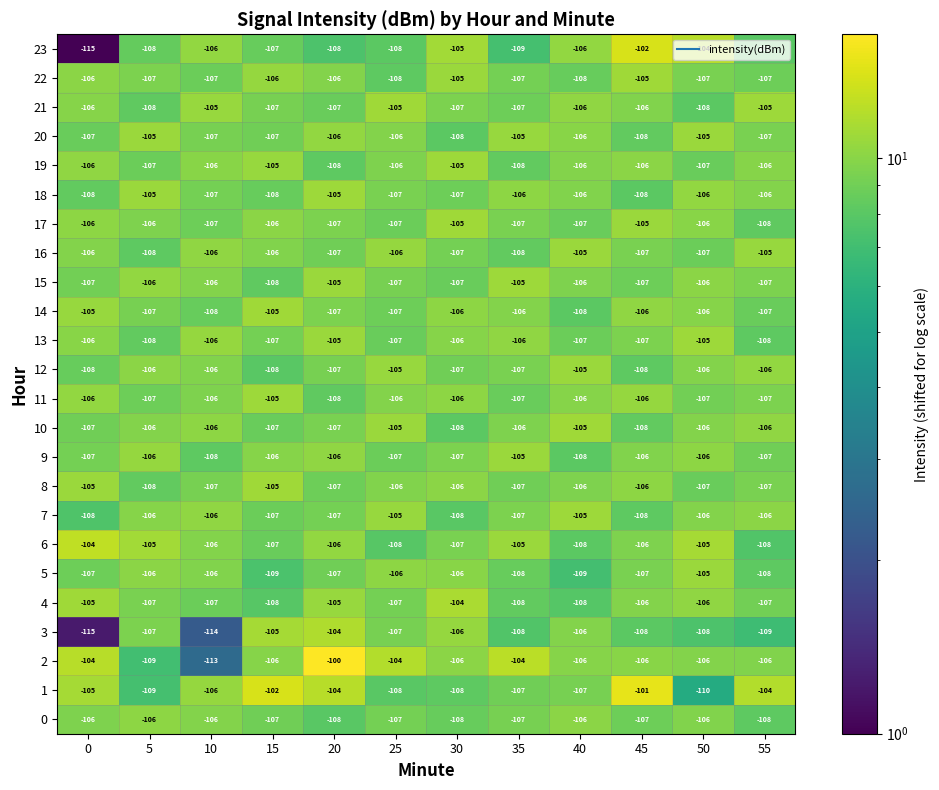

At how many categories does at least one series exceed -113?

12